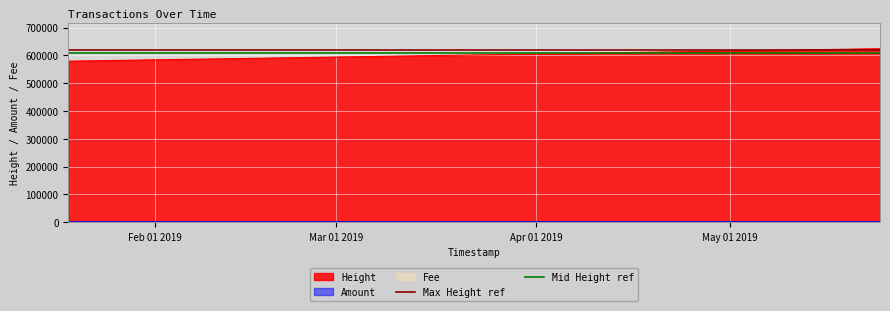

What is the minimum value for Height?

579220.0